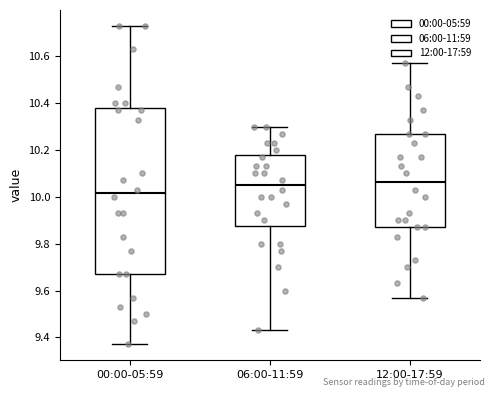

Comparing the boxes themselves (not the whiskers), which one is the tallest?

00:00-05:59